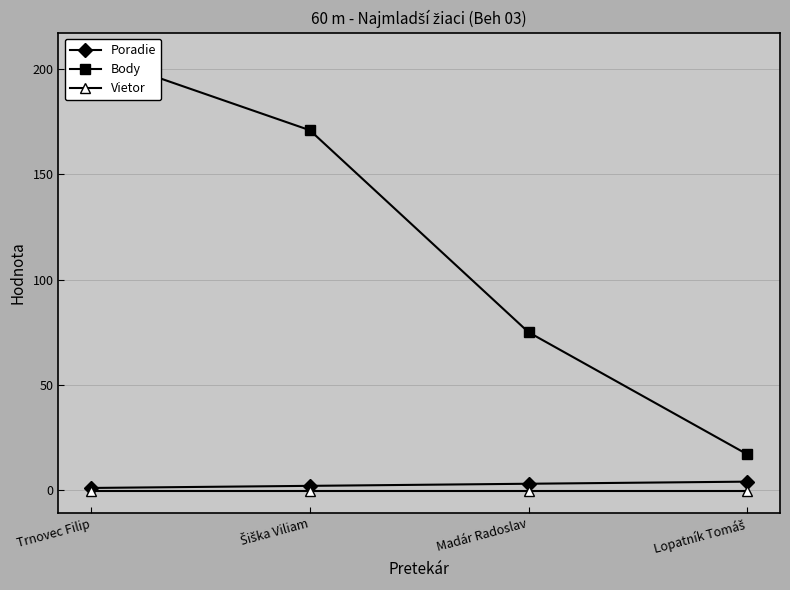

True or false: Poradie has a value of 3.2 at Šiška Viliam.

False